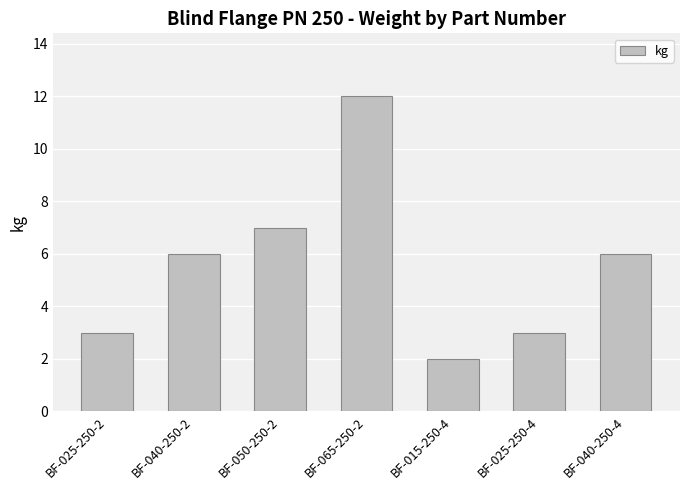

Approximately how many times larger is the value at BF-040-250-4 compared to BF-015-250-4?

3.0